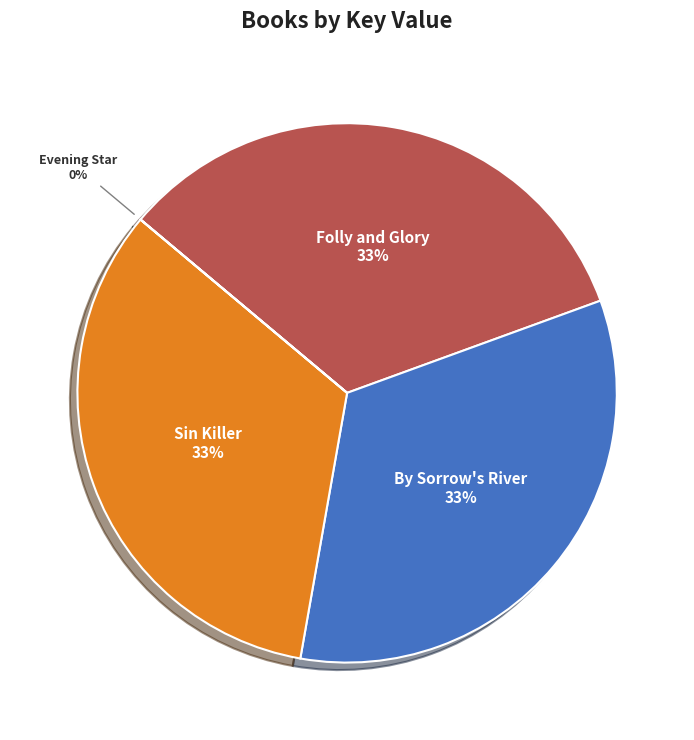

What percentage is the Folly and Glory slice, to the nearest percent?

33%